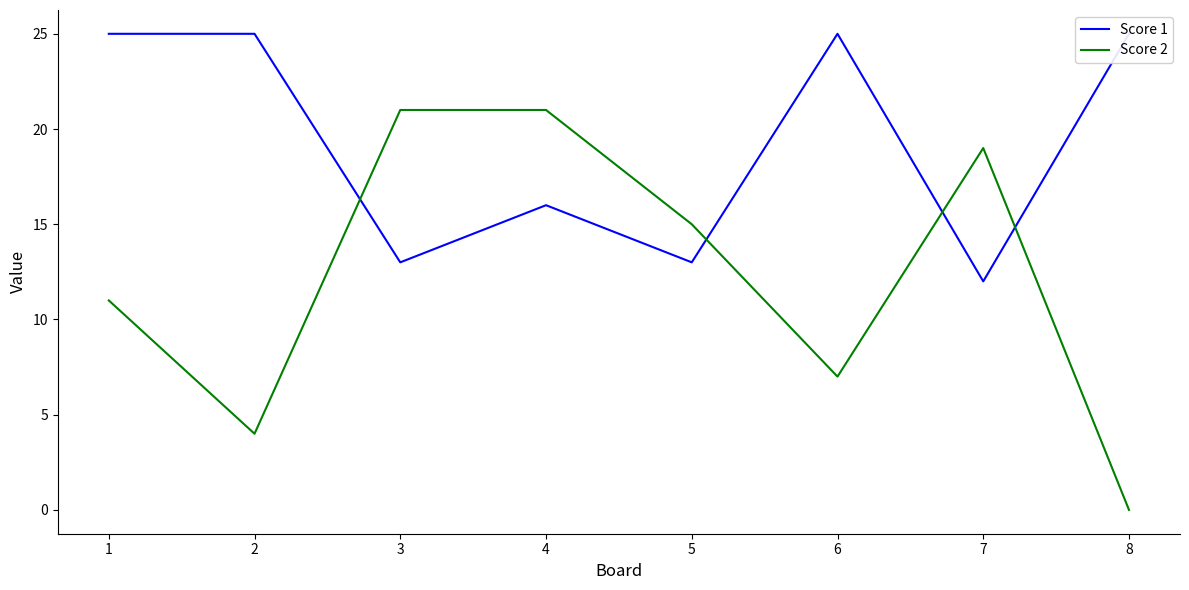

At which label does Score 1 reach its minimum?

7